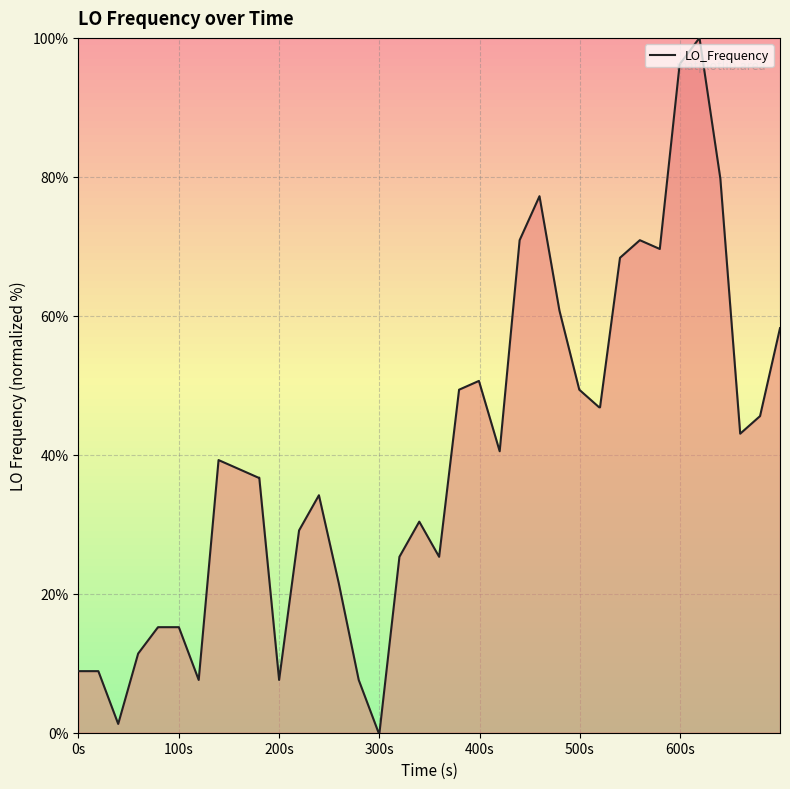

What is the difference between the maximum and minimum values?

100.0